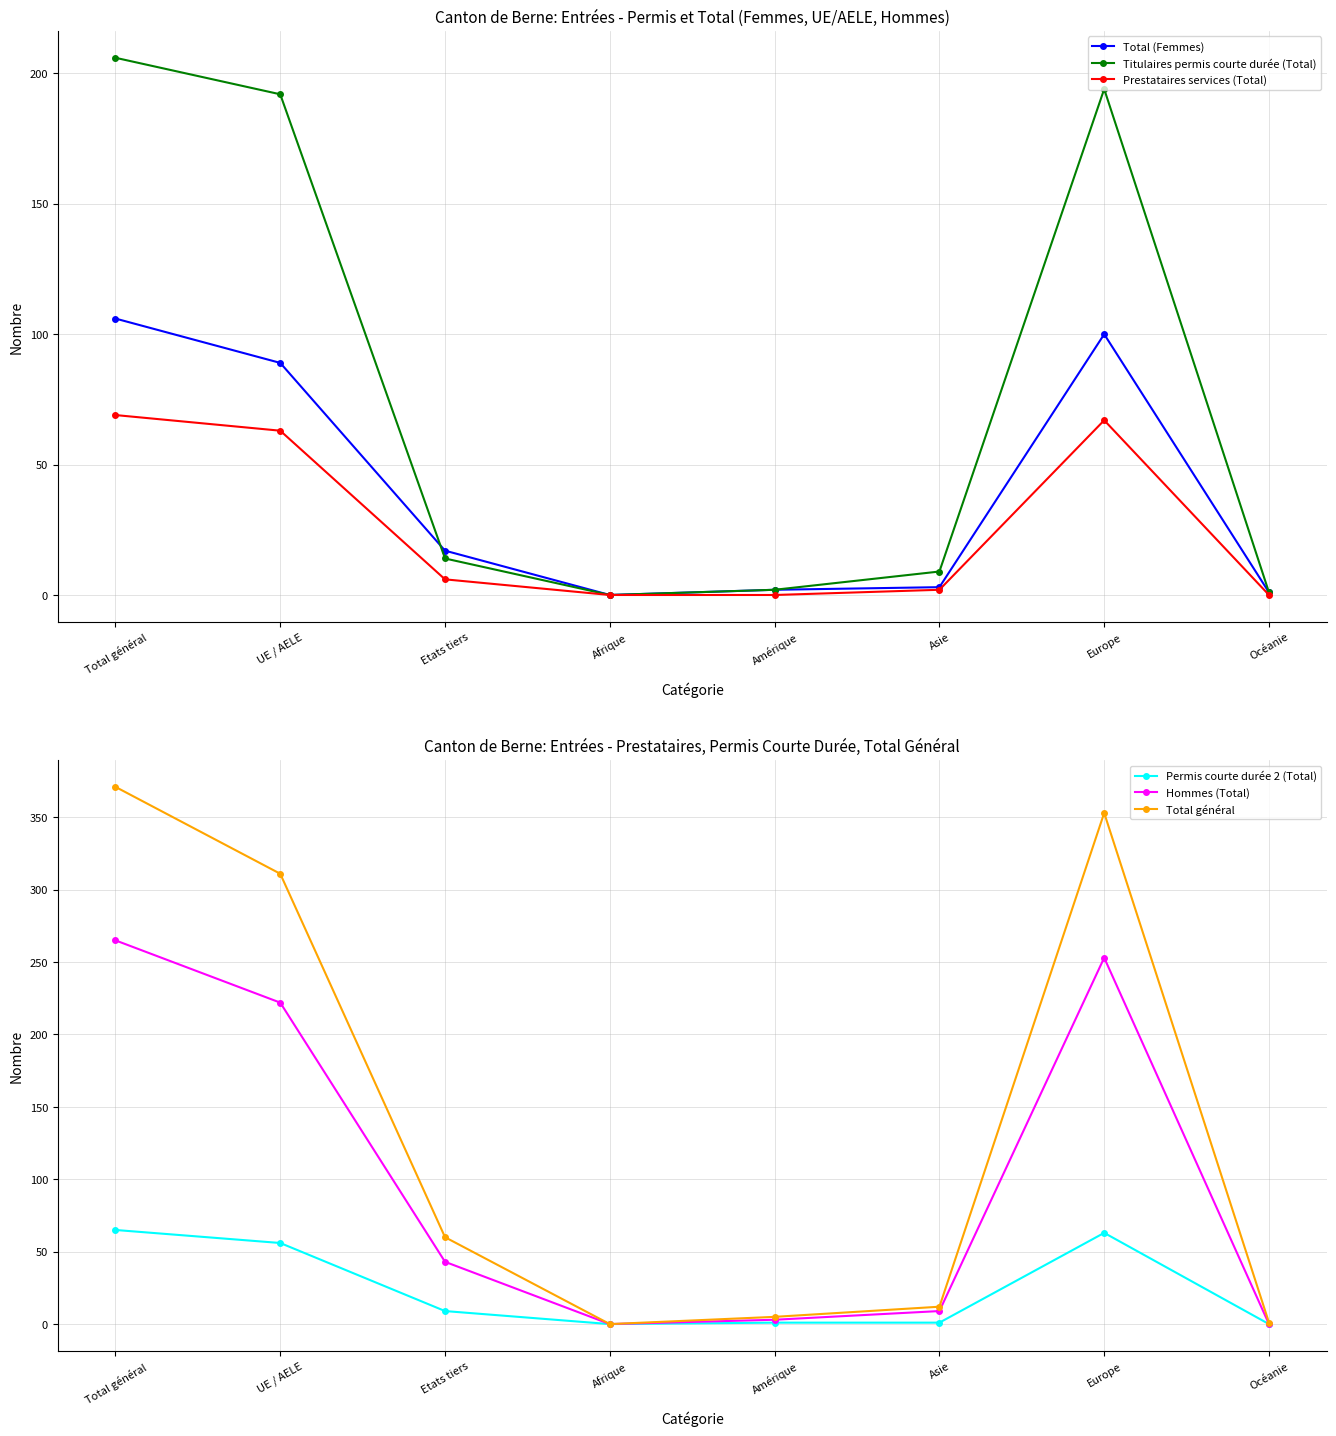

True or false: Prestataires services (Total) has a value of 93 at Total général.

False